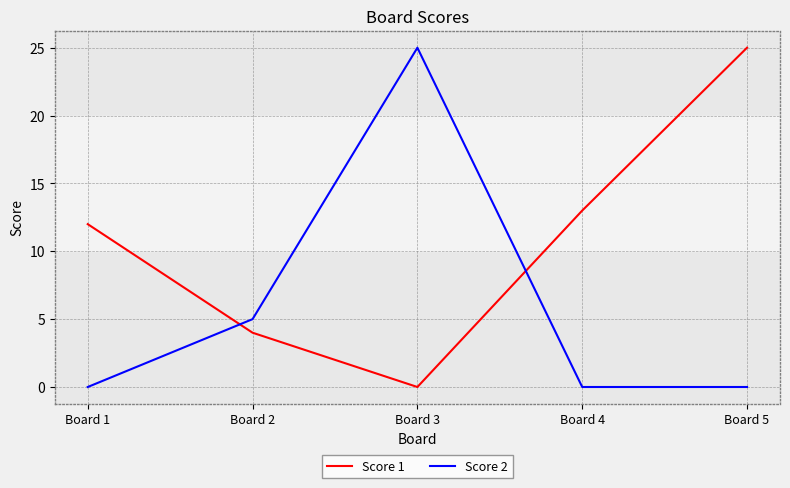

Rank the series at Board 1 from lowest to highest value.

Score 2, Score 1